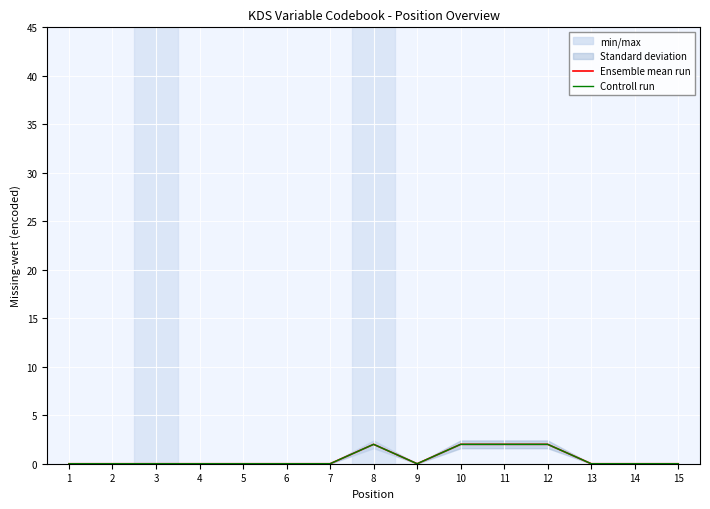

How many lines are shown in the chart?

2